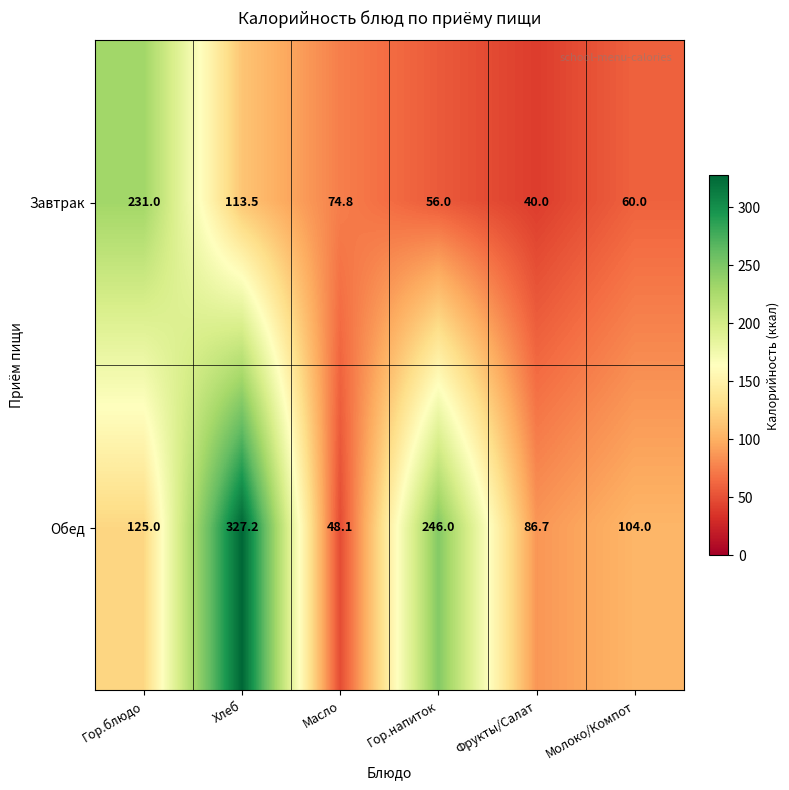

List the series in order of their peak value, highest first.

Обед, Завтрак